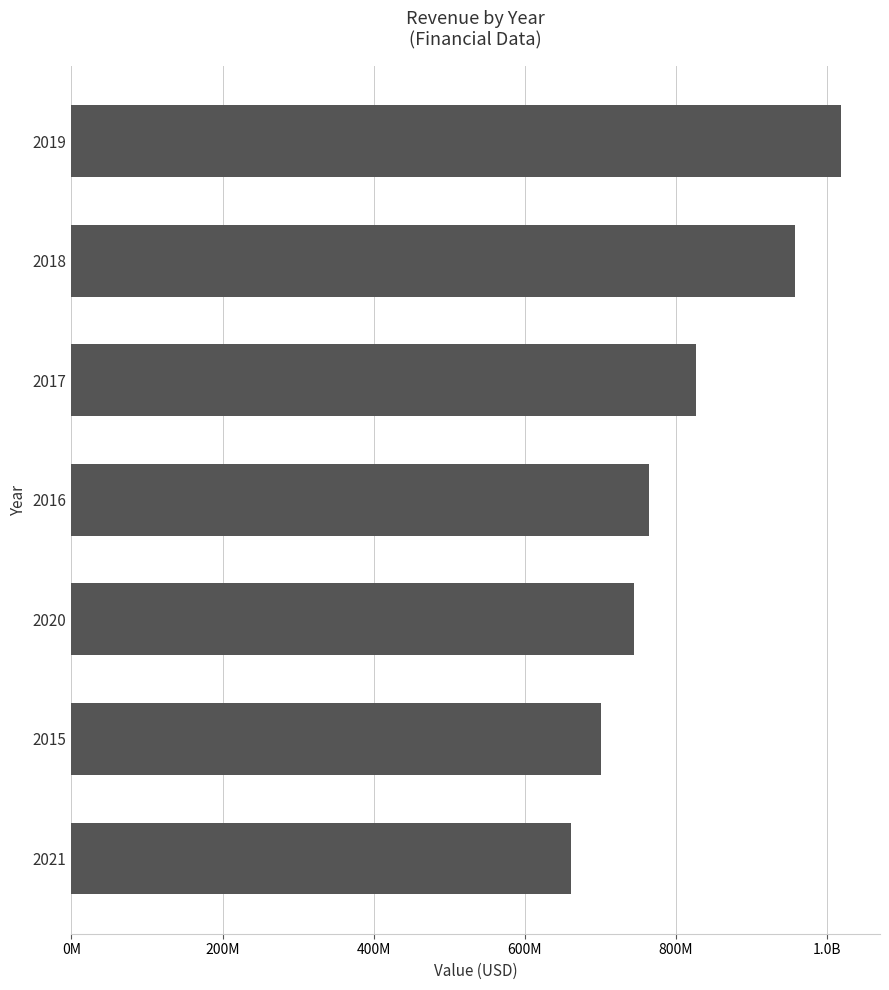

What is the average value?

810207143